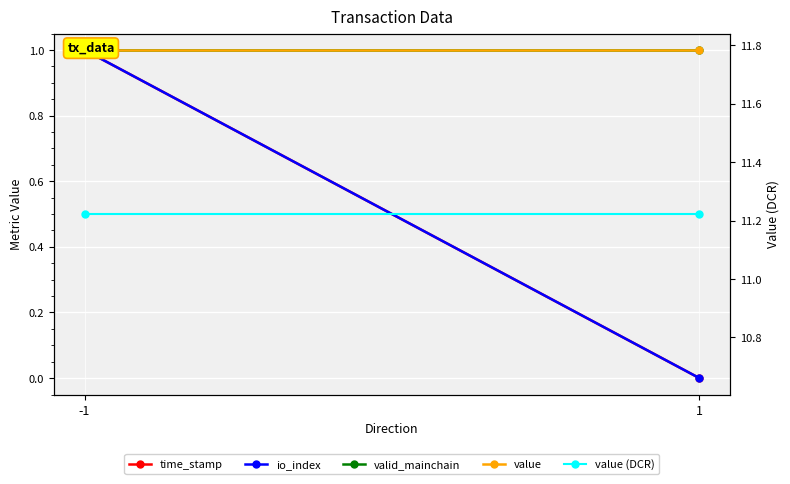

Is the value of valid_mainchain at 1 greater than the value of time_stamp at -1?

No